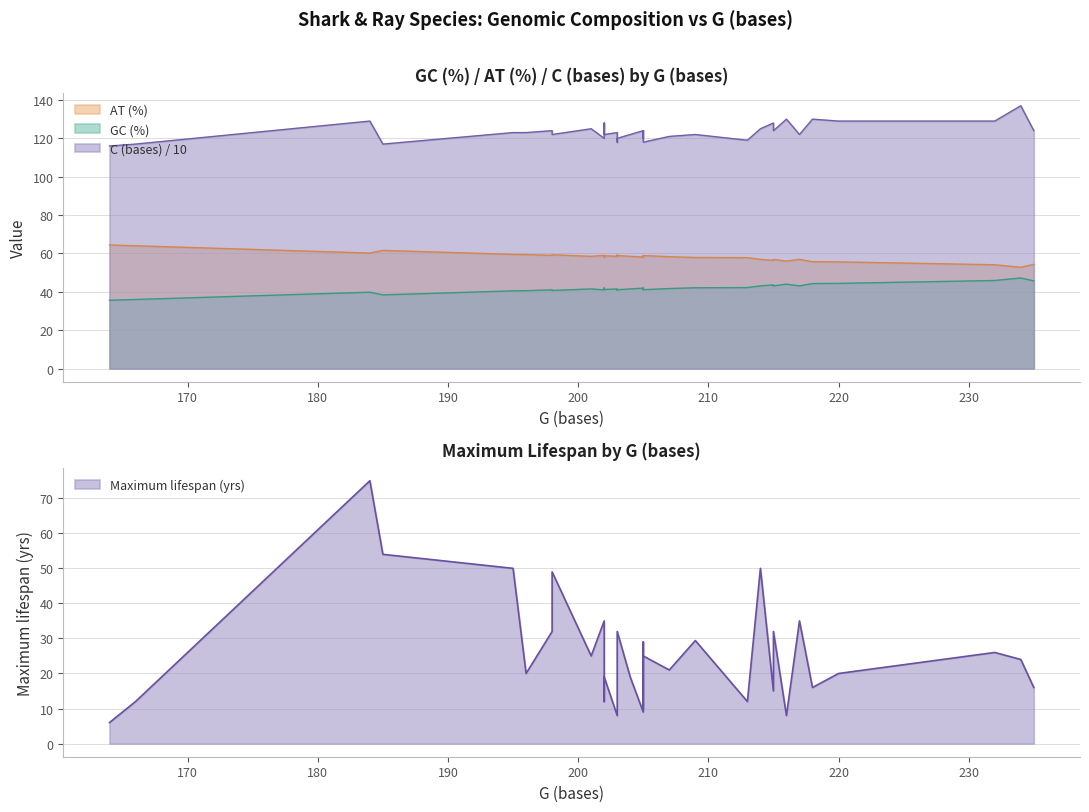

What is the maximum value for GC (%)?

47.2